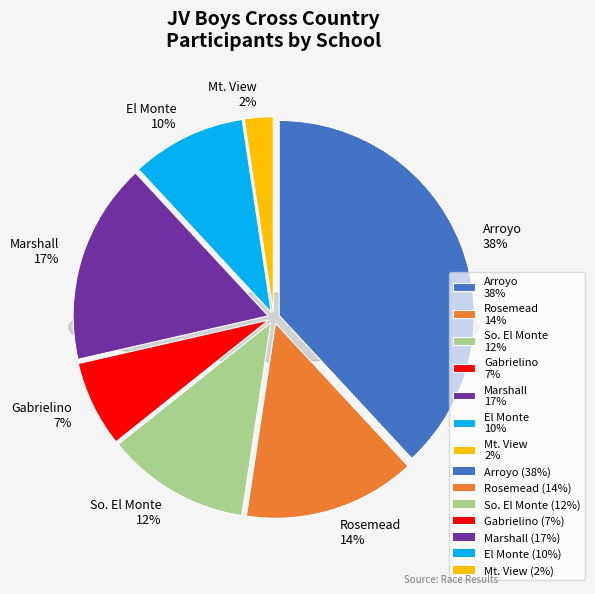

What is the largest slice in the pie chart?

Arroyo